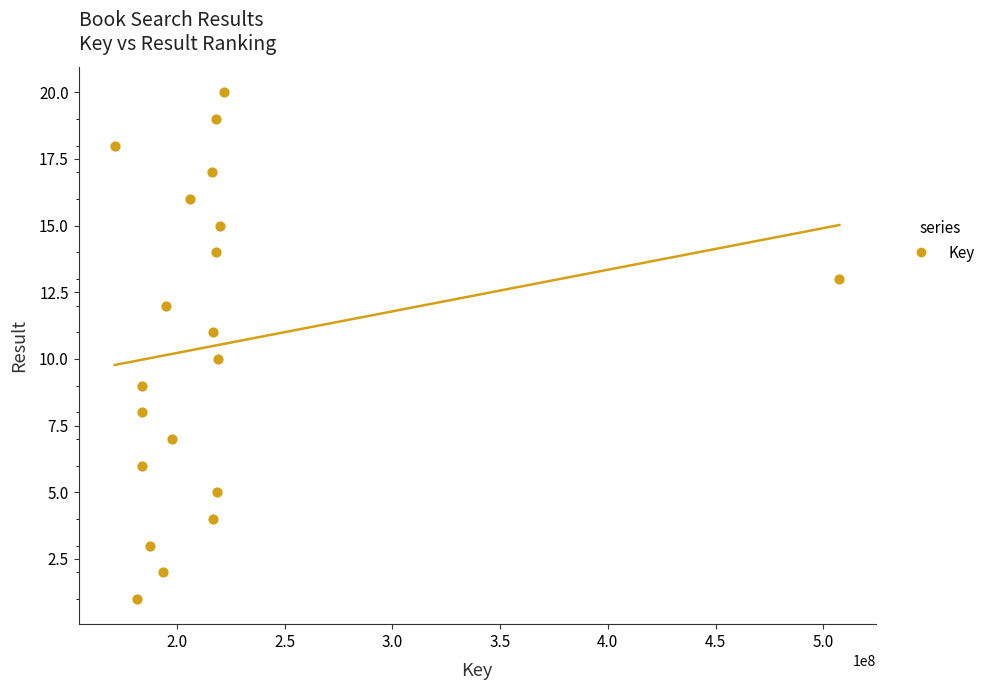

What is the range of Y values (max minus min)?

19